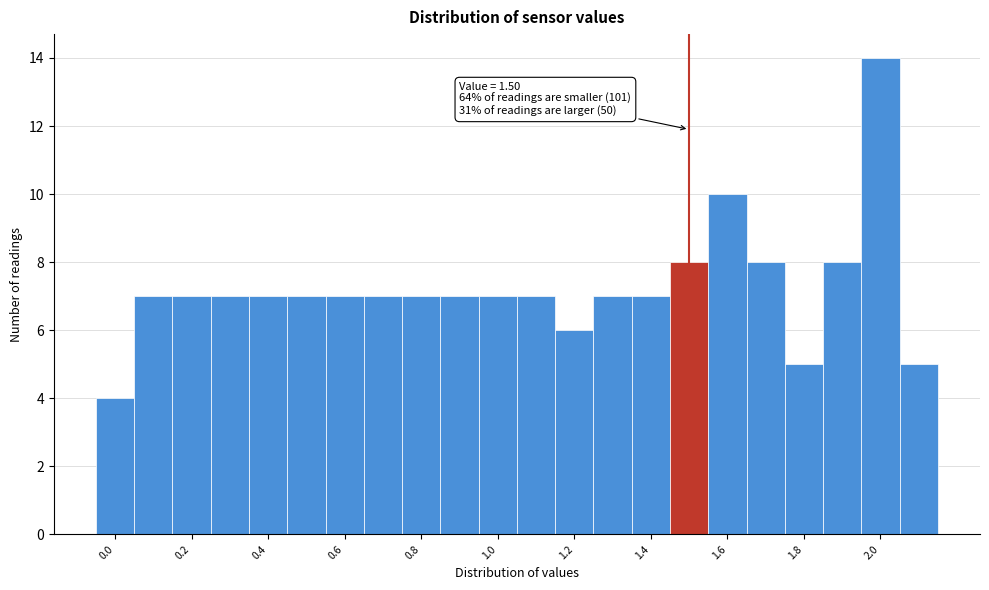

Over which range of the x-axis is the bar tallest?

1.95 to 2.05